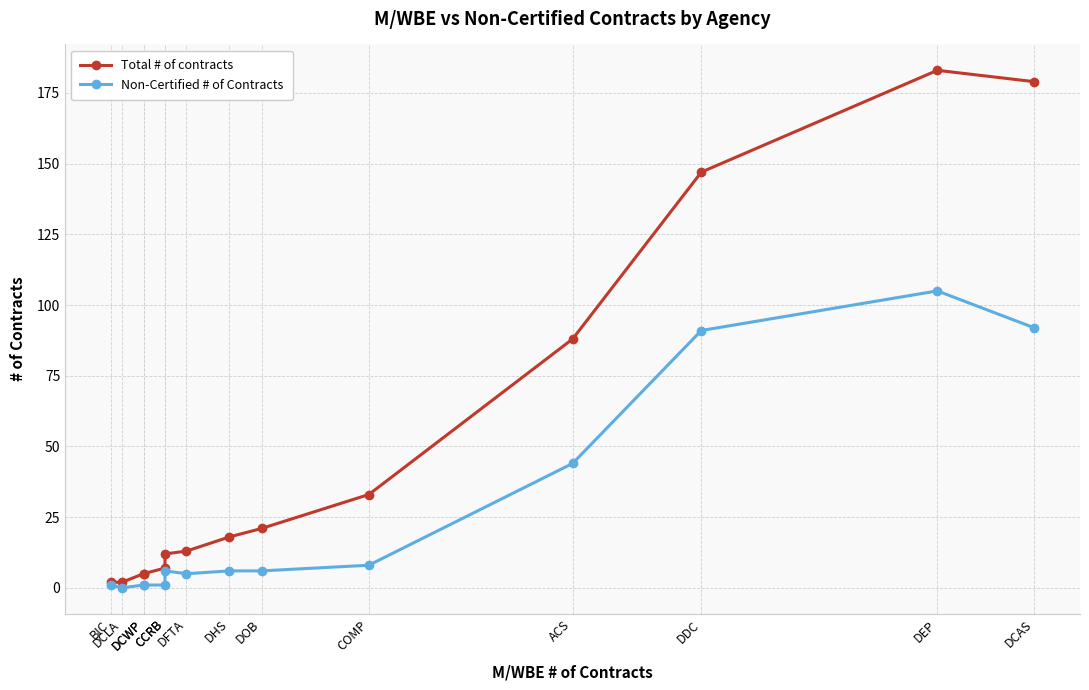

Is it true that Non-Certified # of Contracts equals 0 at DCLA?

True